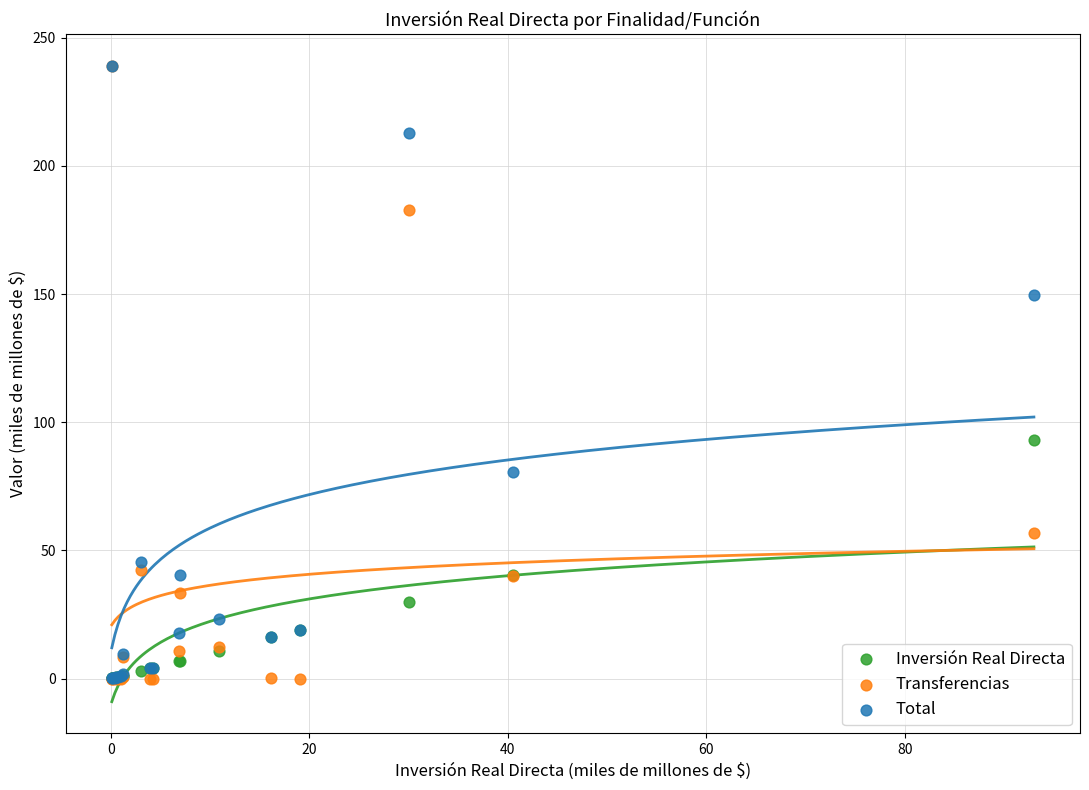

Across all series, what Y value is closest to 119?

93.0